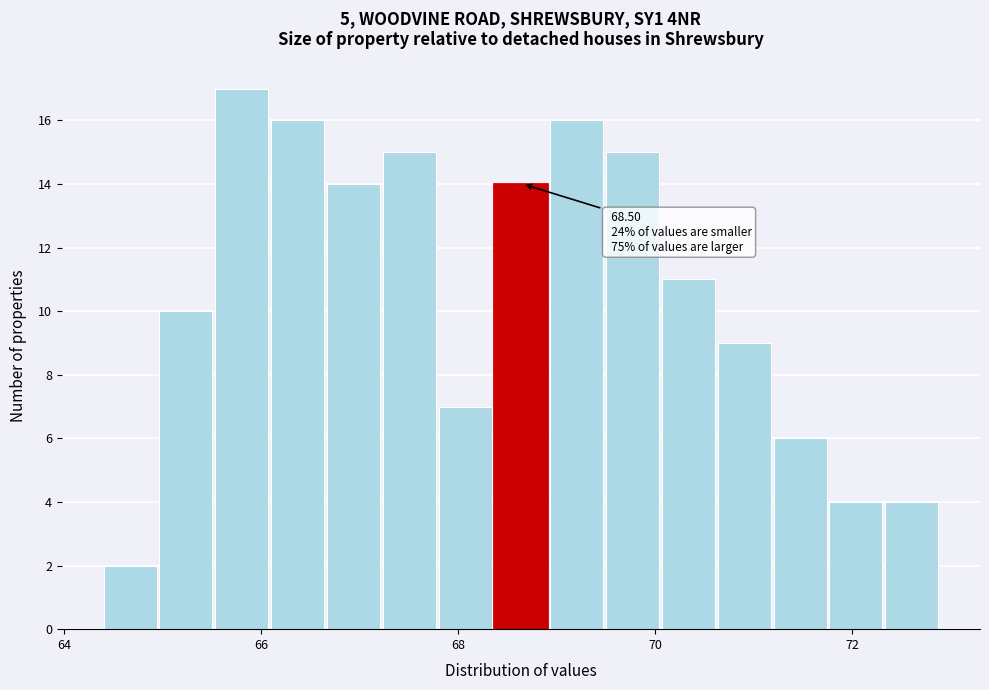

Read against the x-axis, roughly where is the centre of the tallest bar?

65.8